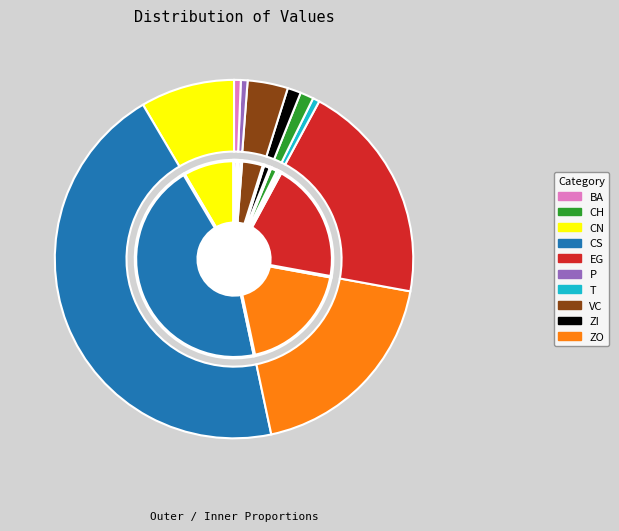

Between ZI and VC, which is larger?

VC